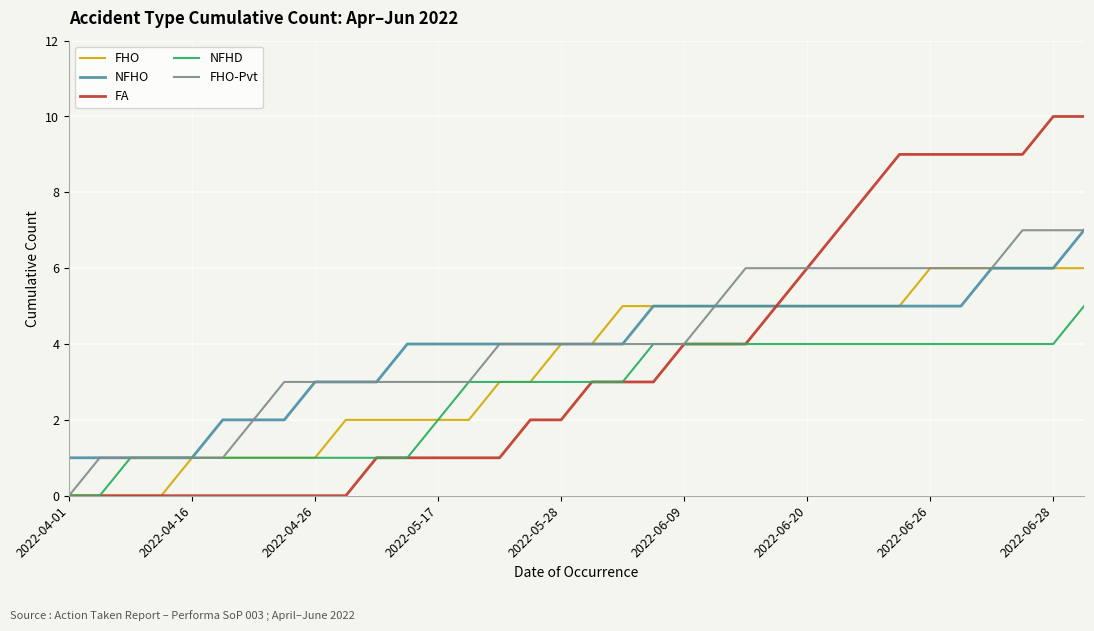

What is the greatest value displayed?

10